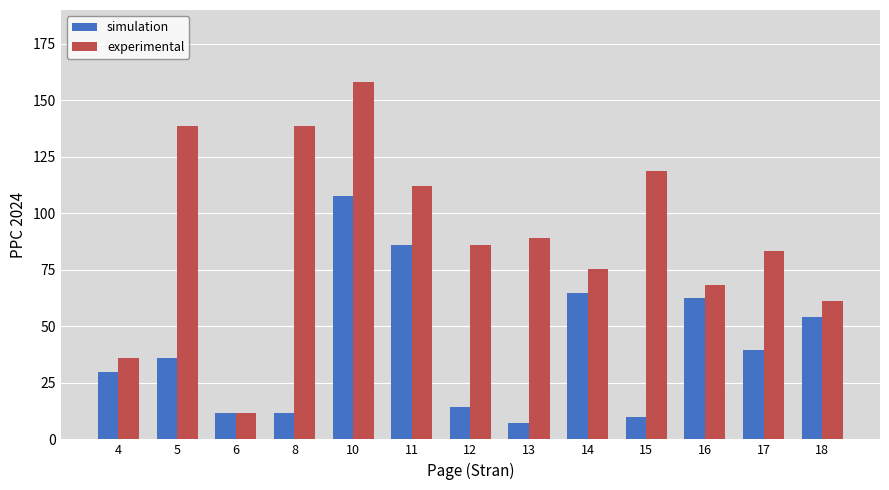

How many distinct data groups are displayed?

2